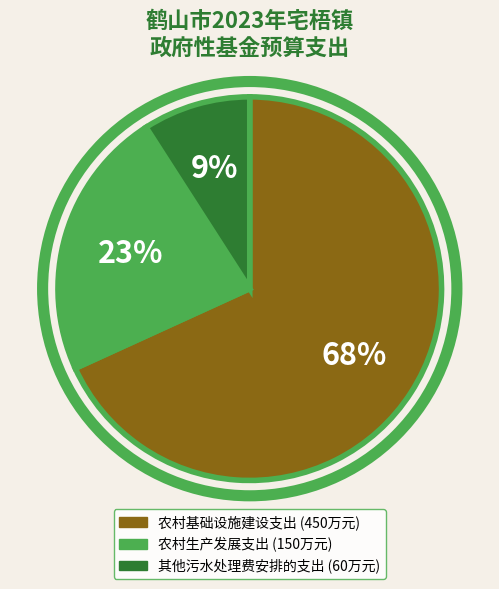

To the nearest percent, what is the combined percentage of 农村生产发展支出 and 其他污水处理费安排的支出?

32%